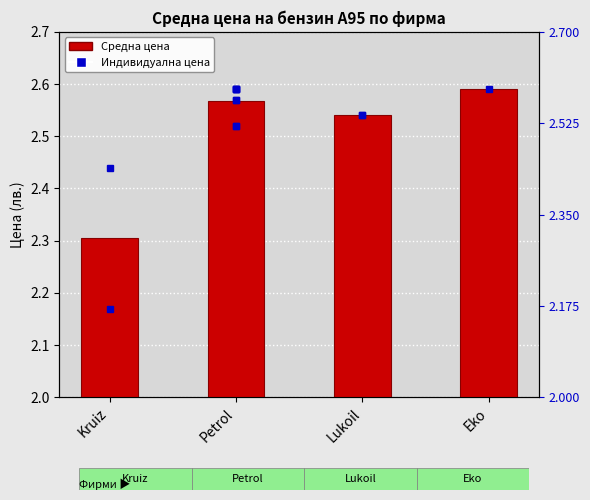

Count the values in the range 2 to 3.

4